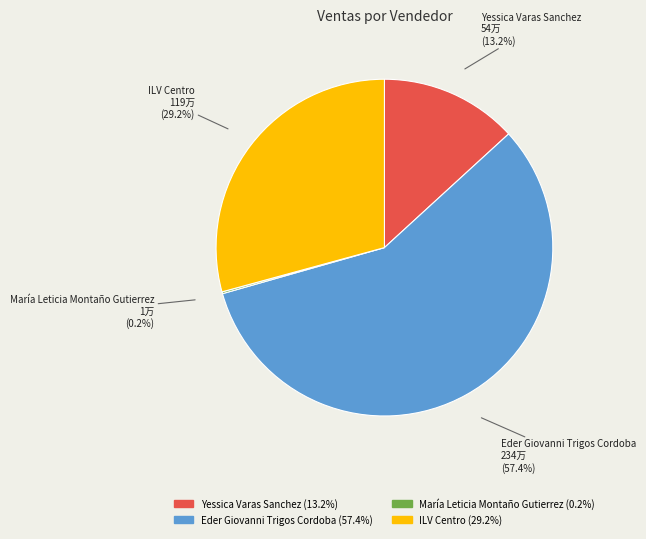

Which category has the biggest portion of the pie?

Eder Giovanni Trigos Cordoba